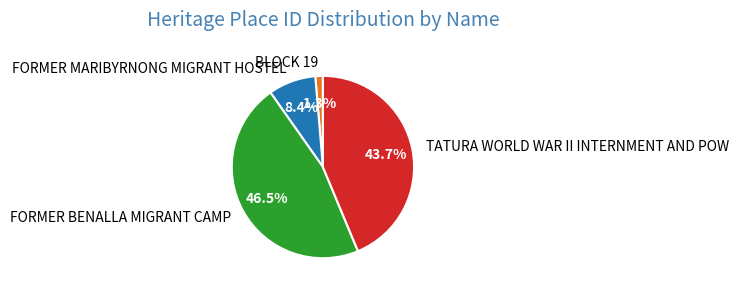

Does BLOCK 19 represent more than half of the total?

No